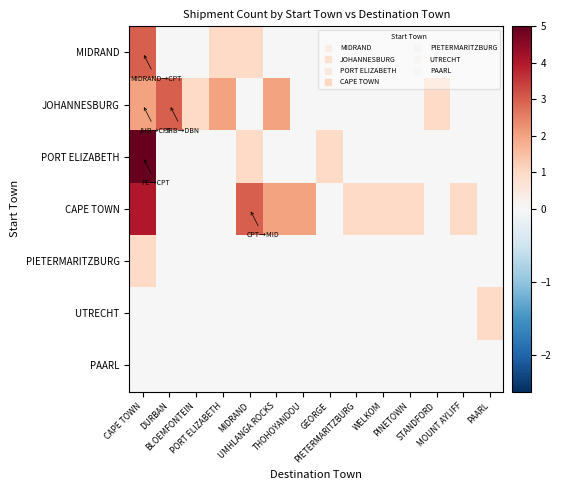

Which label corresponds to the smallest value in the chart?

DURBAN